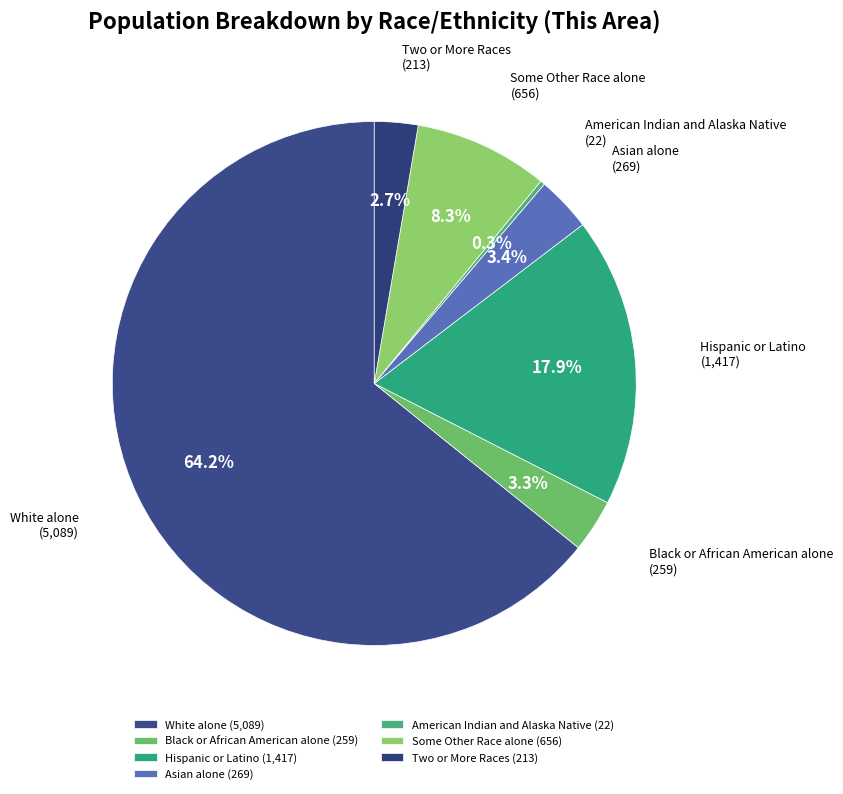

Combined, do Hispanic or Latino and White alone account for over 50%?

Yes